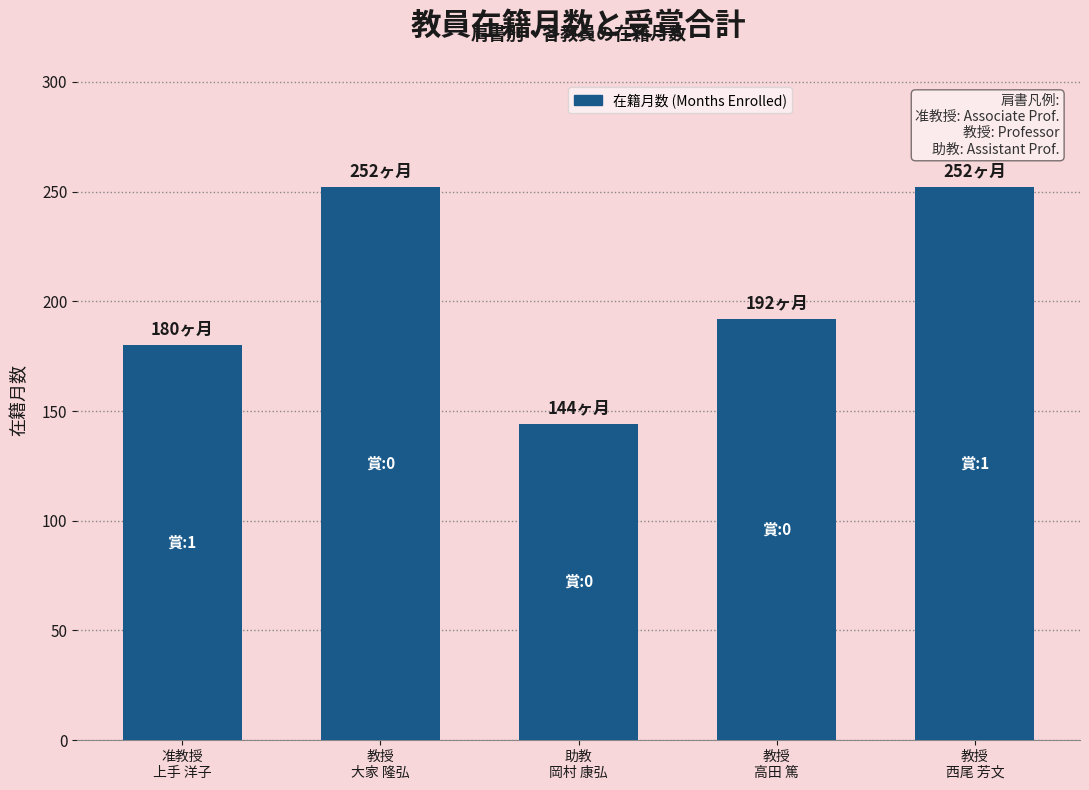

What is the difference between the values at 教授
西尾 芳文 and 助教
岡村 康弘?

108